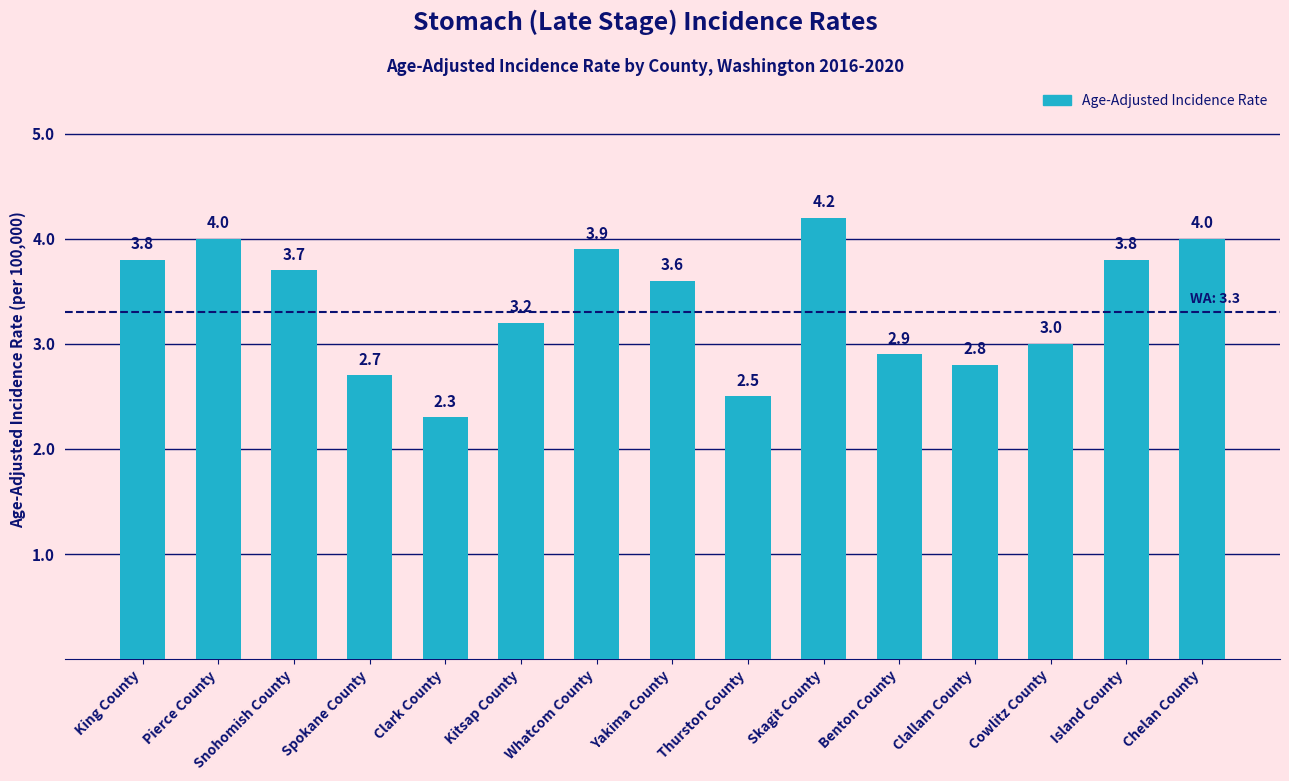

What is the greatest value displayed?

4.2